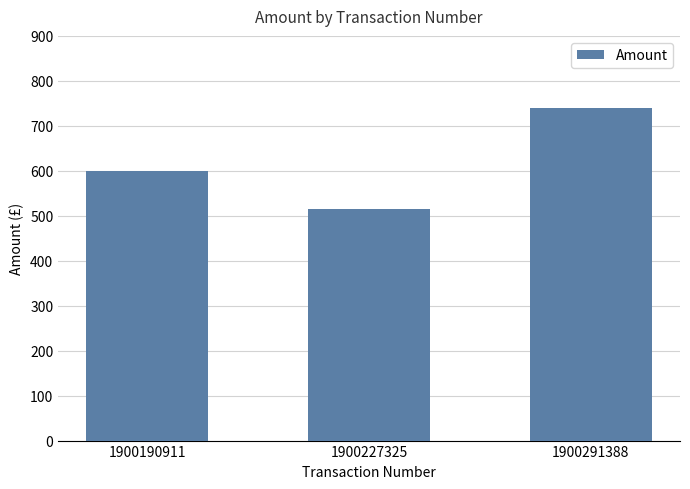

What is the value of the 3rd bar from the left?

740